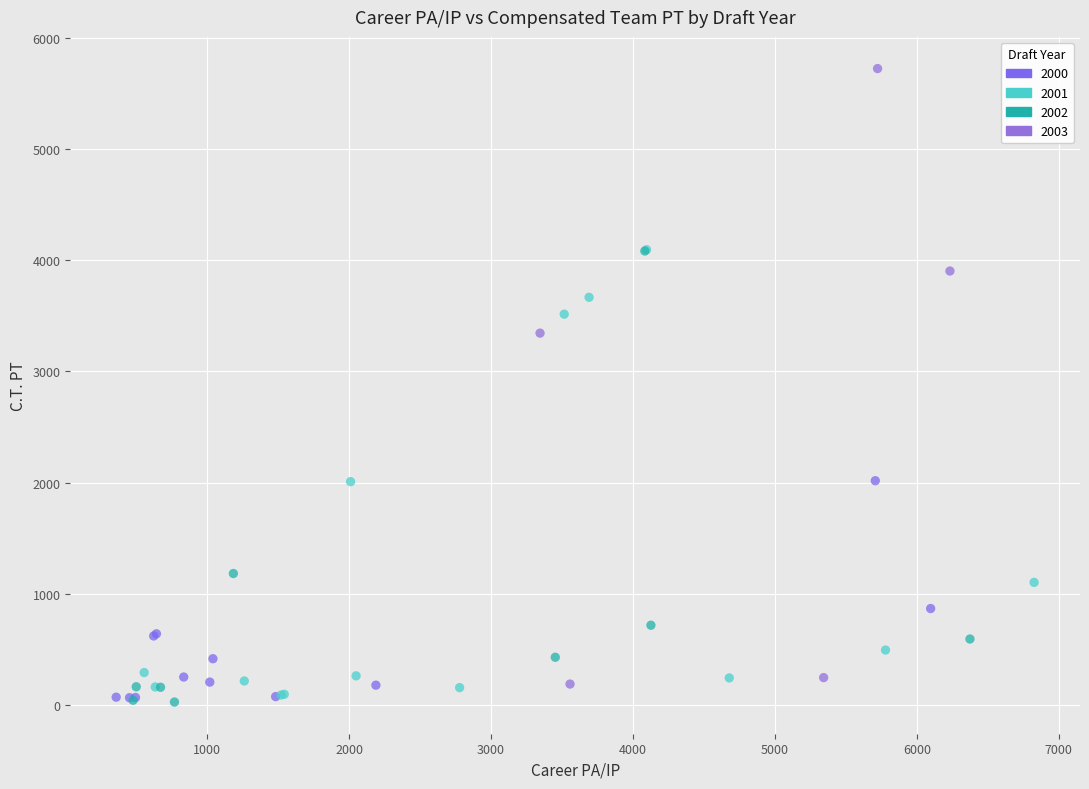

Which series contains the highest Y value?

2003